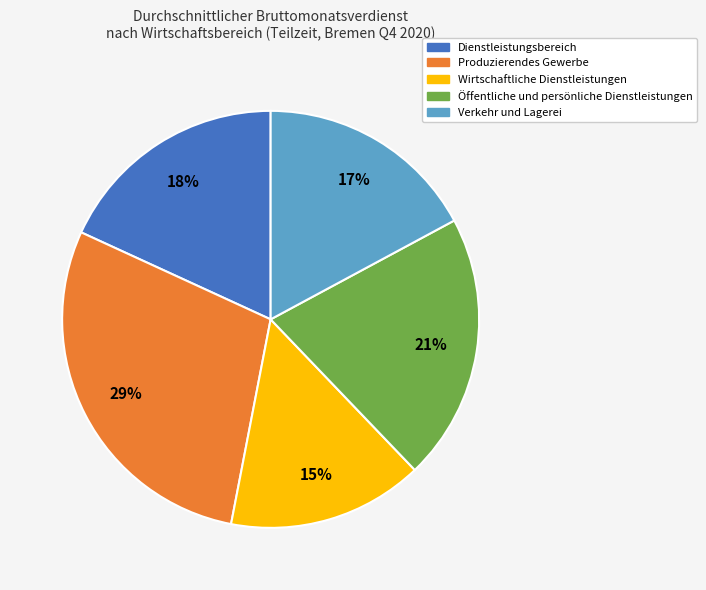

How many segments does this pie chart have?

5